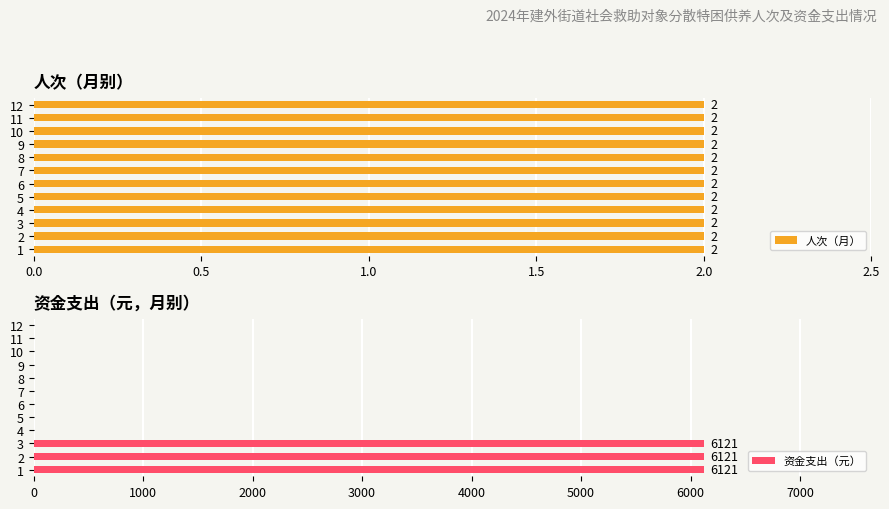

The value of 资金支出（元） at 7 is 0. True or false?

True